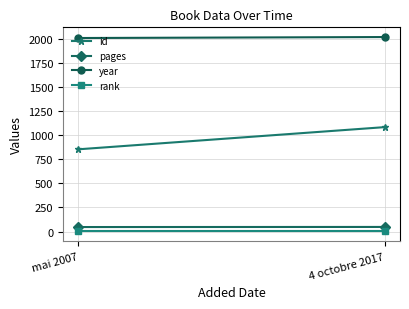

Is it true that year equals 1337 at 4 octobre 2017?

False